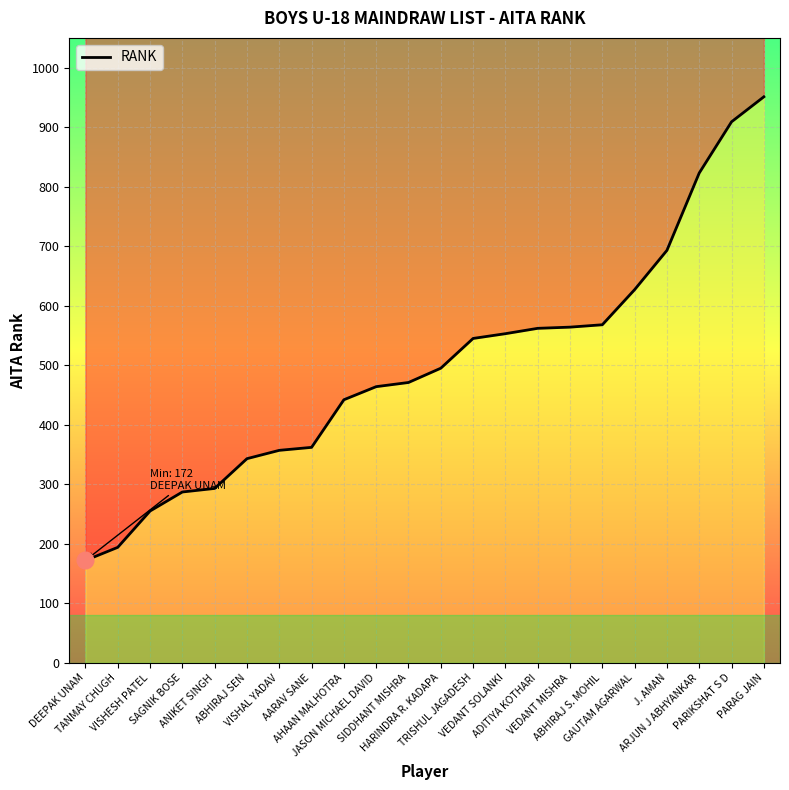

Reading left to right, list all the values displayed in this chart.

172	194	255	287	293	343	357	362	442	464	471	495	545	553	562	564	568	627	693	823	909	951